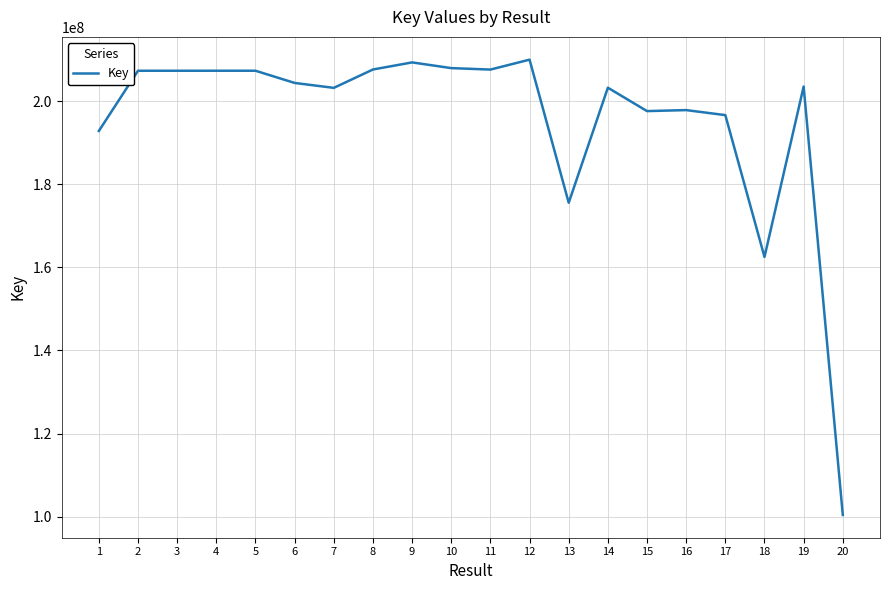

What is the smallest value displayed?

100402936